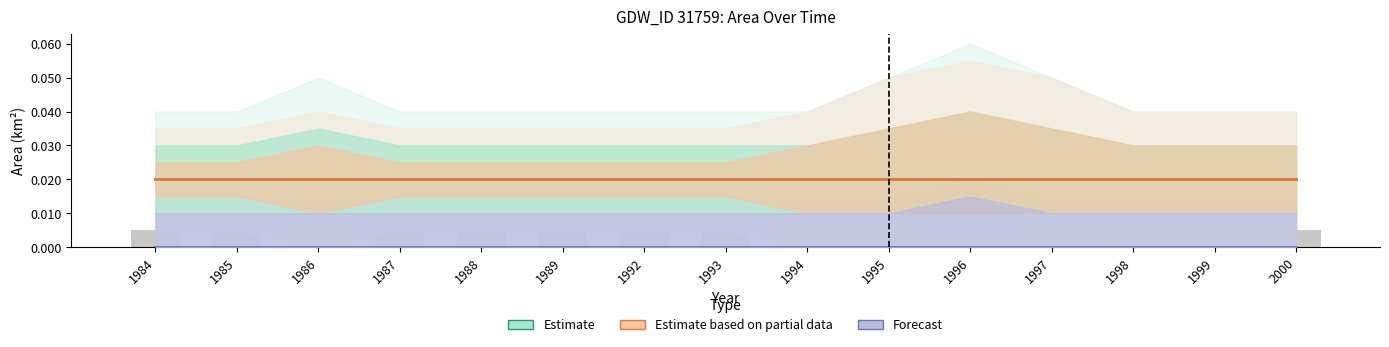

Is the value of Estimate based on partial data at 1994 greater than the value of Forecast at 1994?

Yes